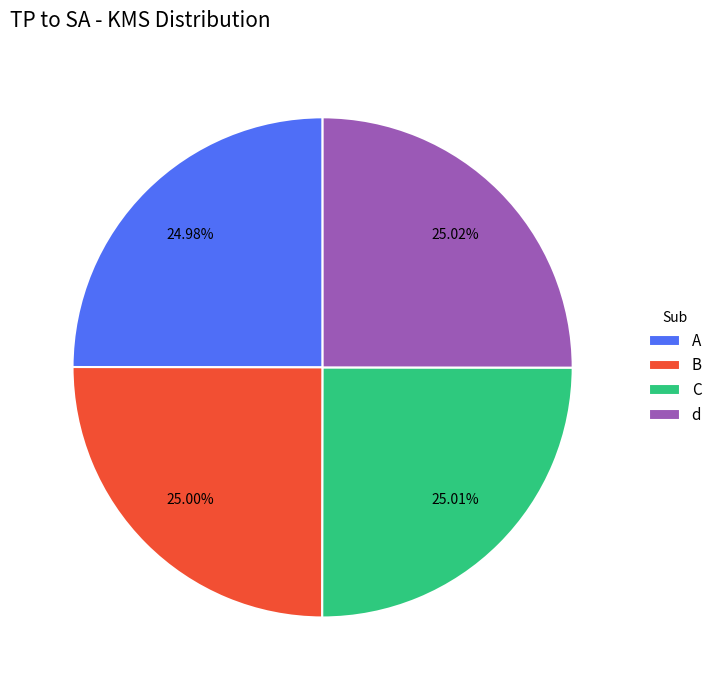

Does d represent more than half of the total?

No